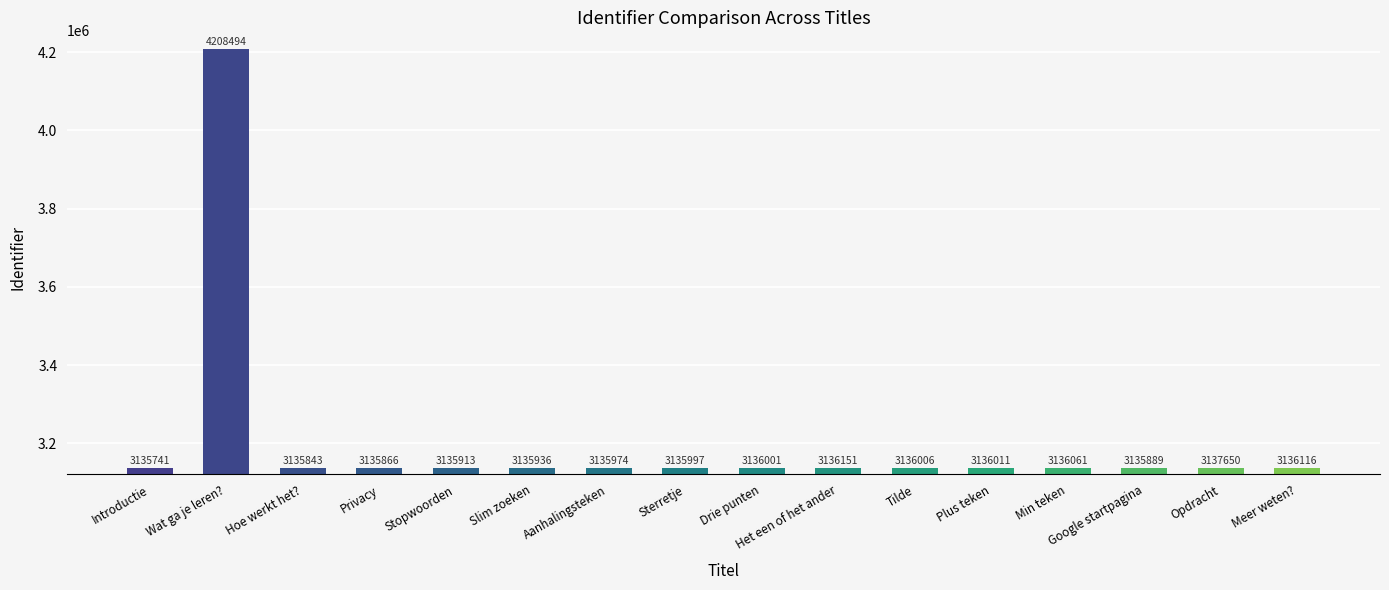

What is the smallest value displayed?

3135741